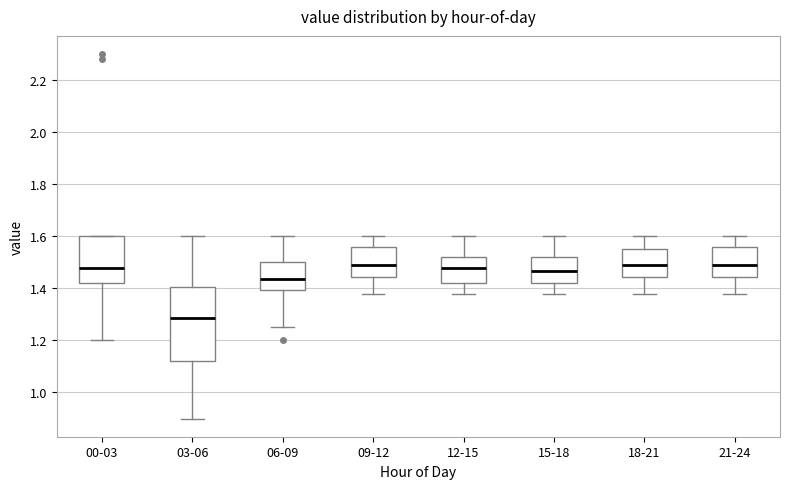

Which box is the tallest, from its lower edge to its upper edge?

03-06